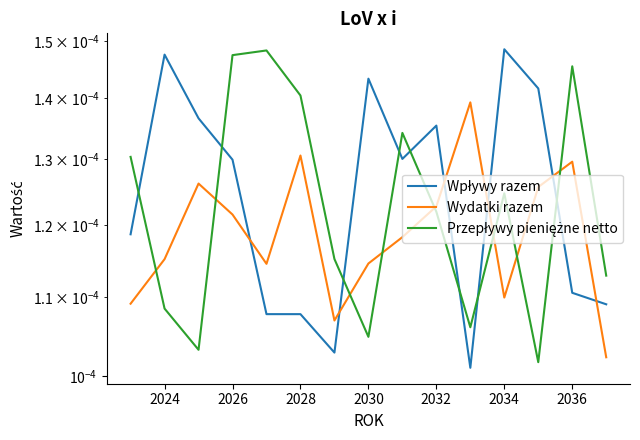

How many intersections are there between Wpływy razem and Wydatki razem?

6